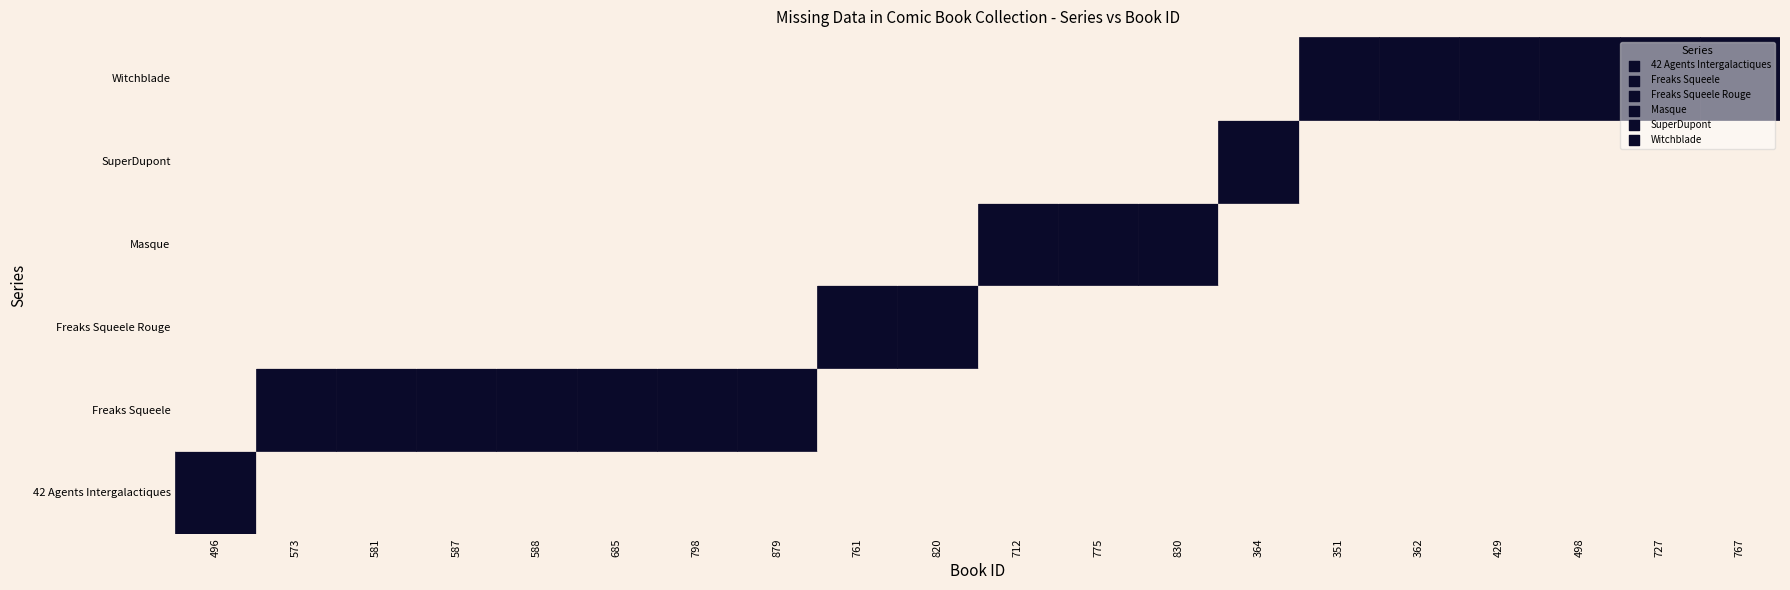

Reading left to right, what are all the values shown in this chart?

42 Agents Intergalactiques: 0	1	1	1	1	1	1	1	1	1	1	1	1	1	1	1	1	1	1	1
Freaks Squeele: 1	0	0	0	0	0	0	0	1	1	1	1	1	1	1	1	1	1	1	1
Freaks Squeele Rouge: 1	1	1	1	1	1	1	1	0	0	1	1	1	1	1	1	1	1	1	1
Masque: 1	1	1	1	1	1	1	1	1	1	0	0	0	1	1	1	1	1	1	1
SuperDupont: 1	1	1	1	1	1	1	1	1	1	1	1	1	0	1	1	1	1	1	1
Witchblade: 1	1	1	1	1	1	1	1	1	1	1	1	1	1	0	0	0	0	0	0